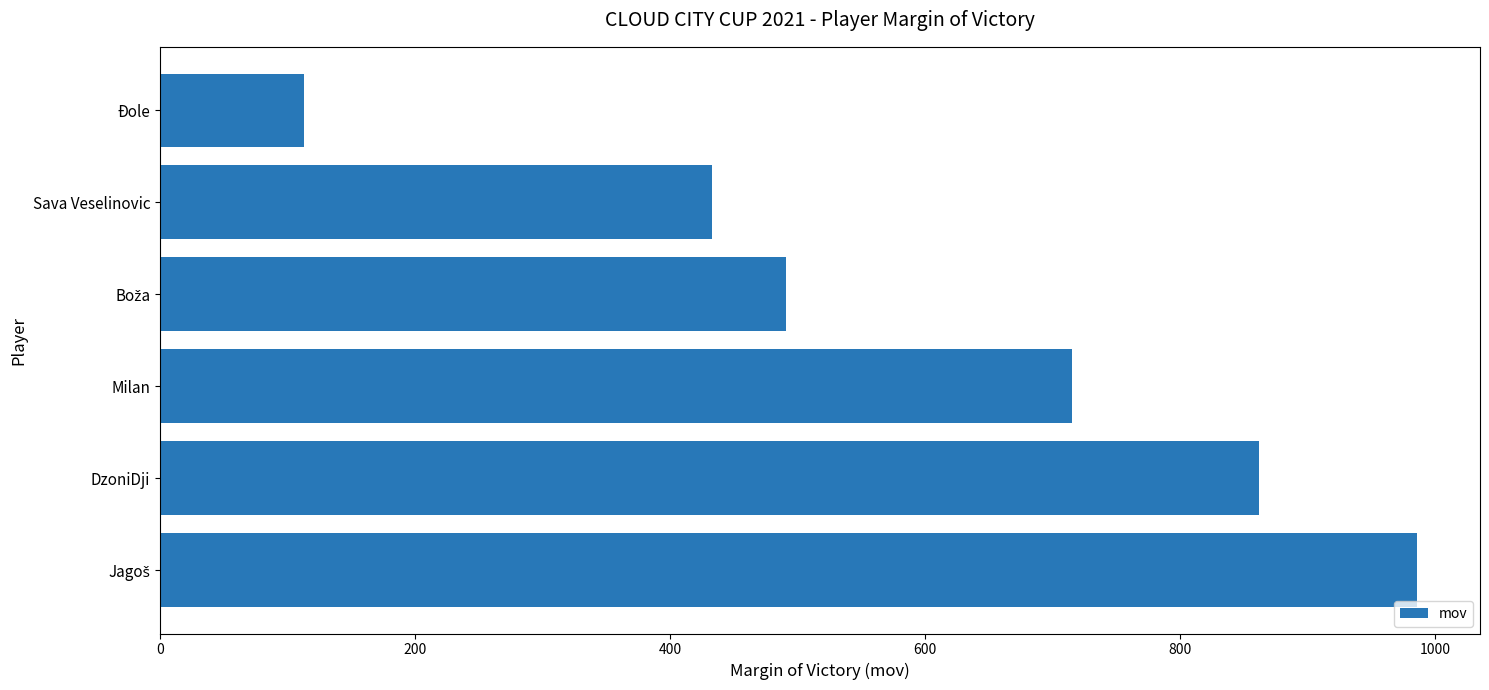

True or false: the data shows 433 at Sava Veselinovic.

True